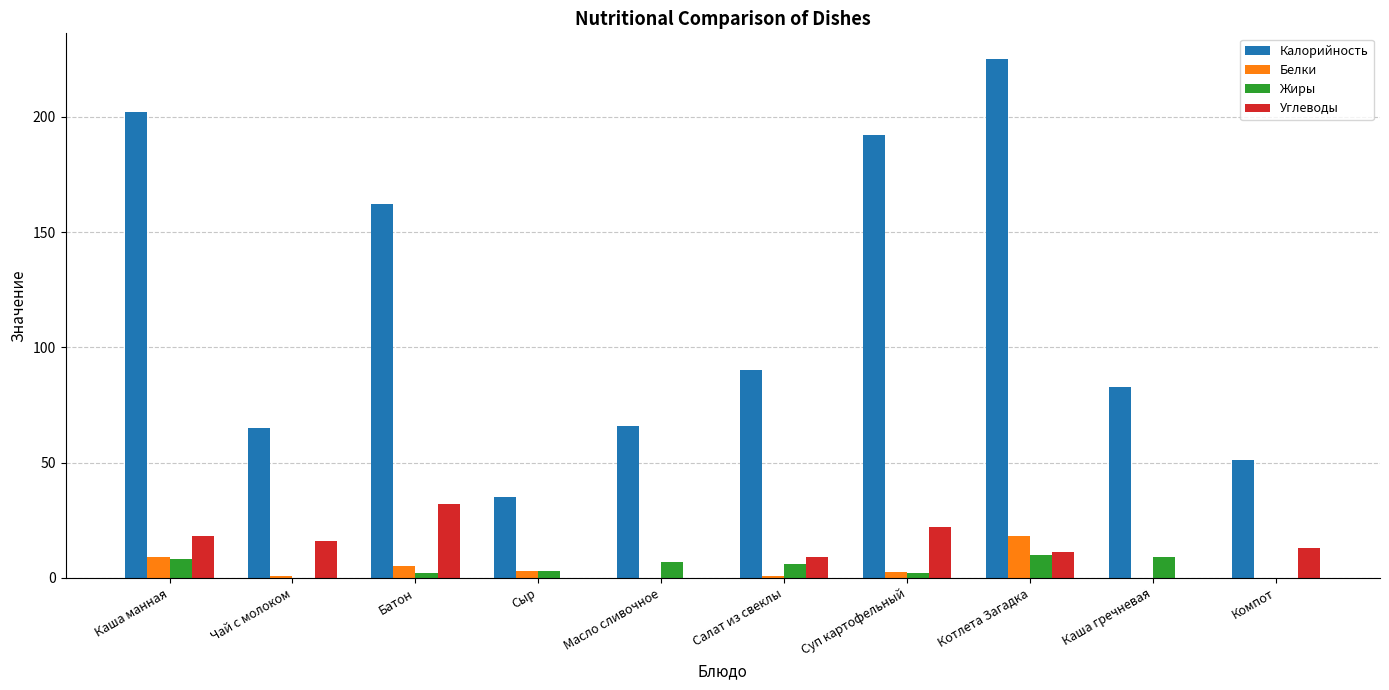

What are all the series names shown in the legend?

Калорийность, Белки, Жиры, Углеводы